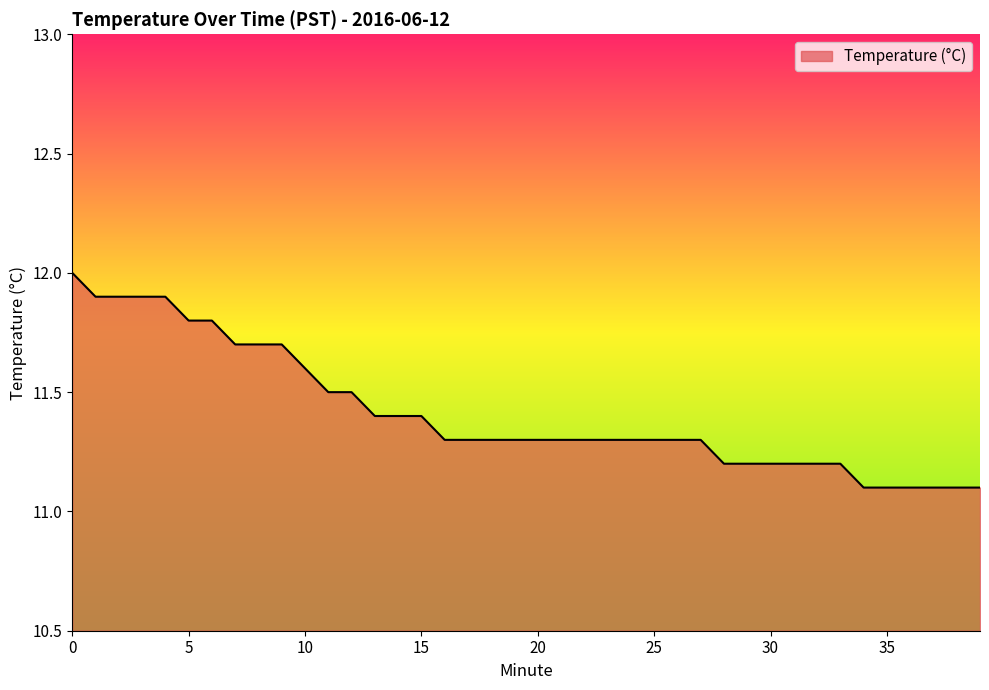

What is the difference between the maximum and minimum values?

0.9